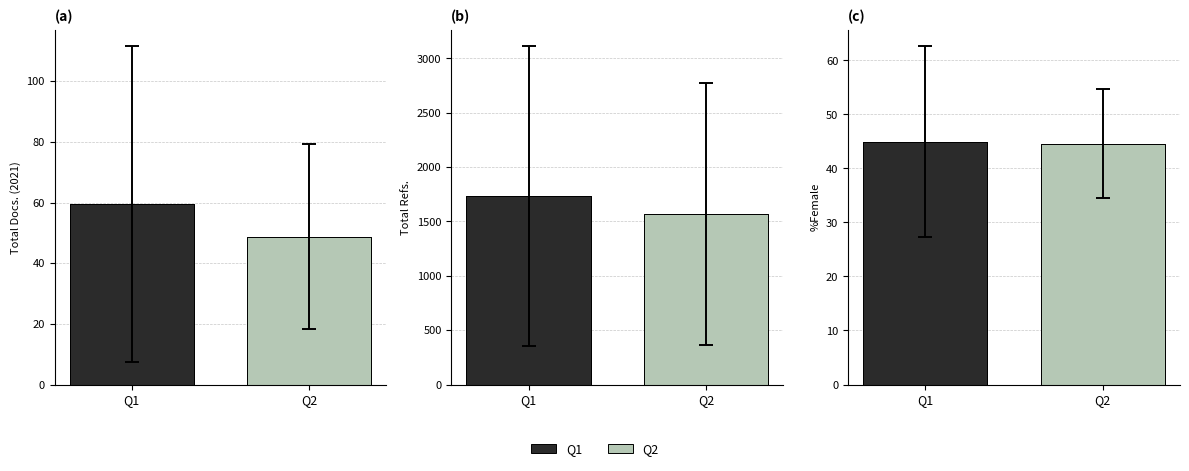

What is the difference between the maximum and minimum values in the Total Docs. (2021) series?

10.8